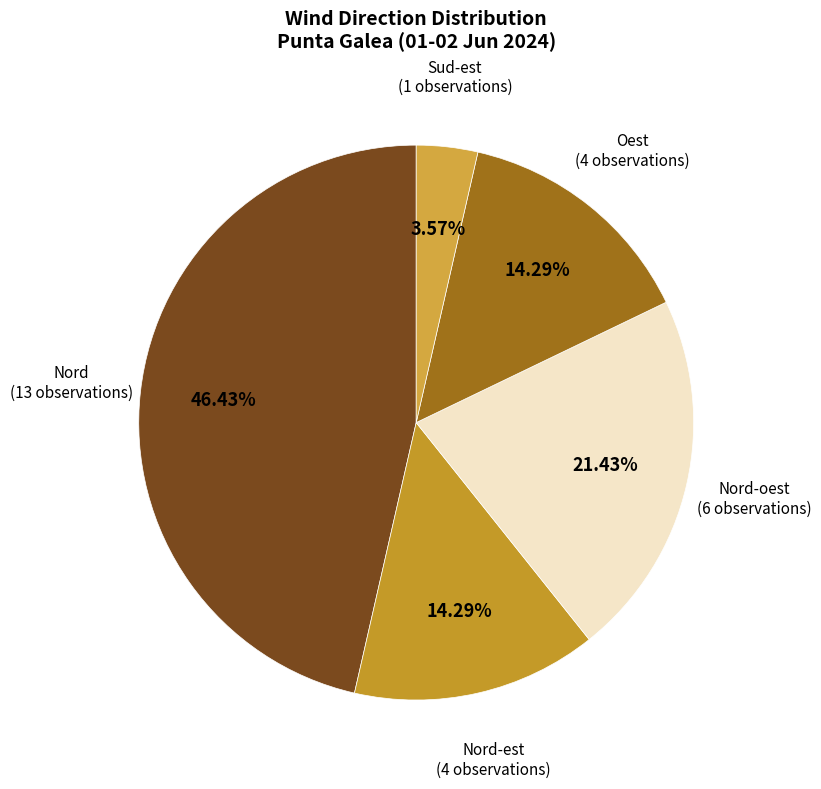

Approximately how many times larger is the value at Nord-est compared to Nord-oest?

0.7